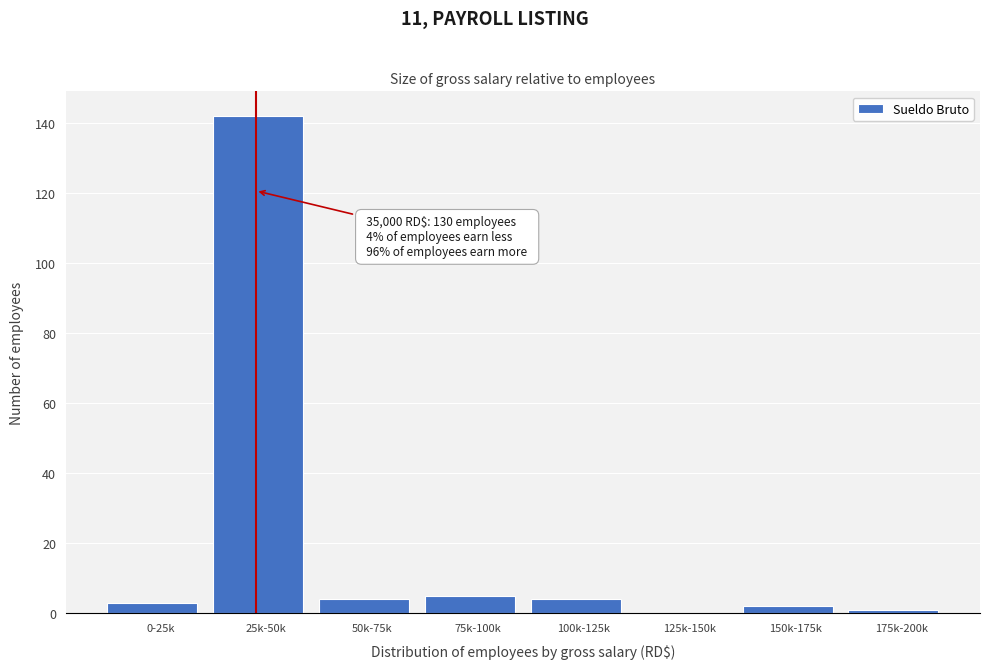

Reading right to left, what are all the values shown in this chart?

175k-200k=1	150k-175k=2	125k-150k=0	100k-125k=4	75k-100k=5	50k-75k=4	25k-50k=142	0-25k=3